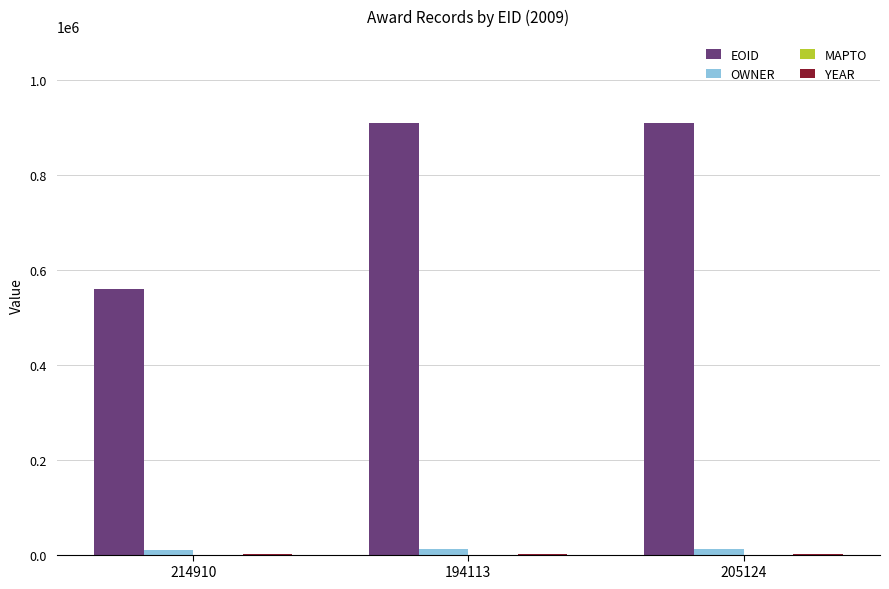

The value of EOID at 214910 is 980404. True or false?

False